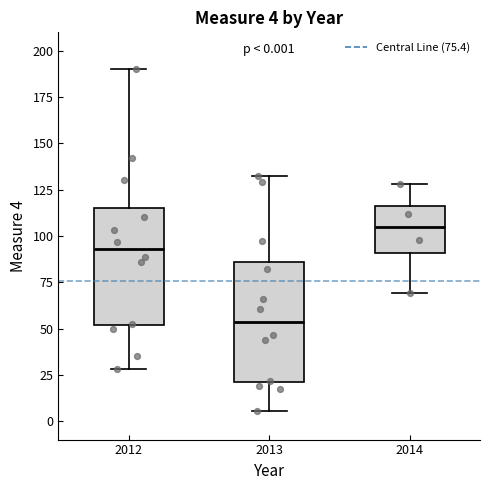

Which box has the highest median line?

2014